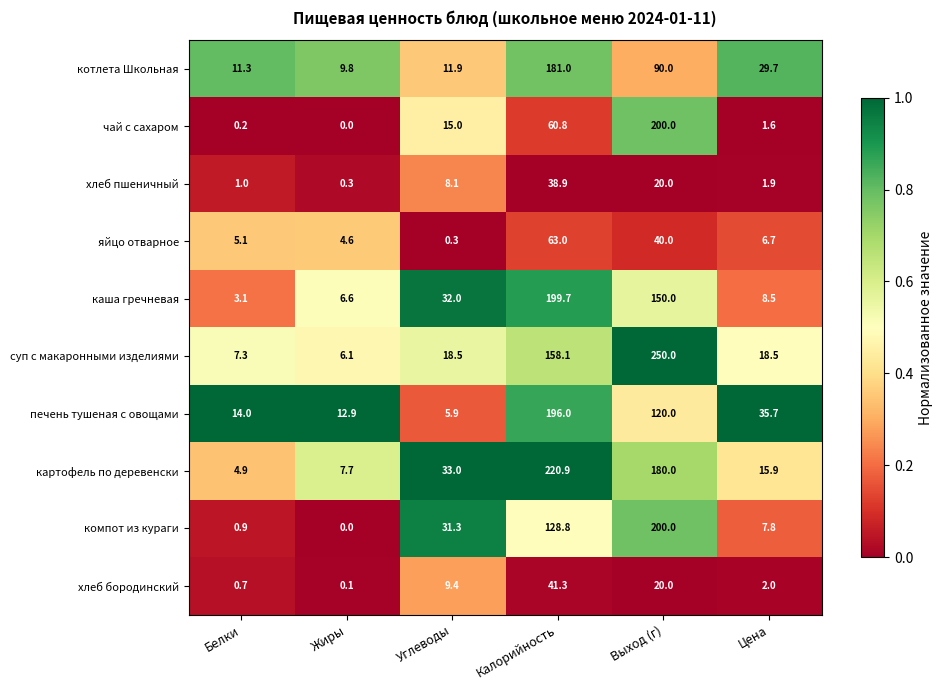

What is the sum of the суп с макаронными изделиями values at Углеводы and Жиры?

24.6